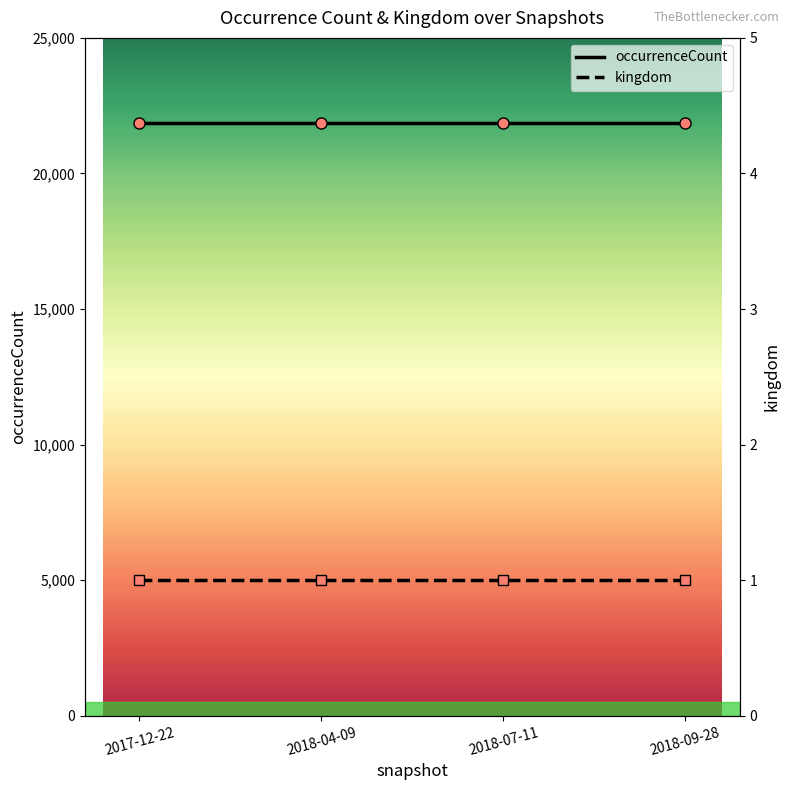

Which series has the largest total across all categories?

occurrenceCount